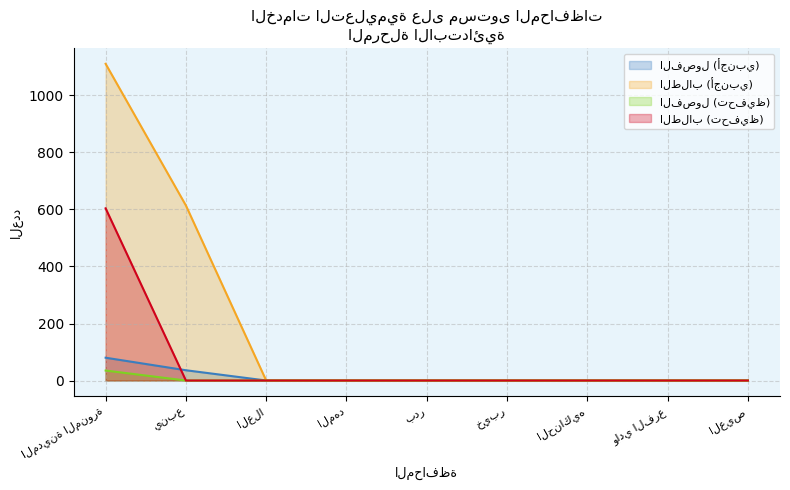

Which series has the largest total across all categories?

الطلاب (أجنبي)